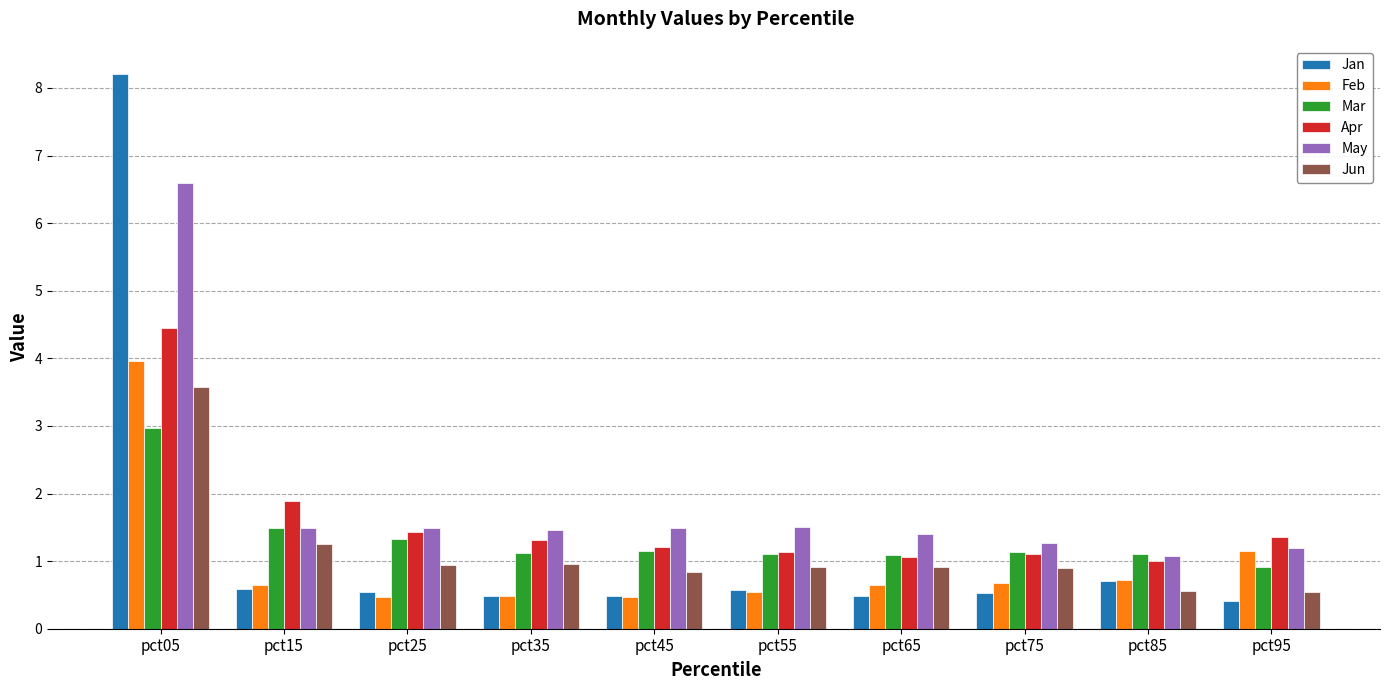

At pct05, list the series in order from smallest to largest.

Mar, Jun, Feb, Apr, May, Jan